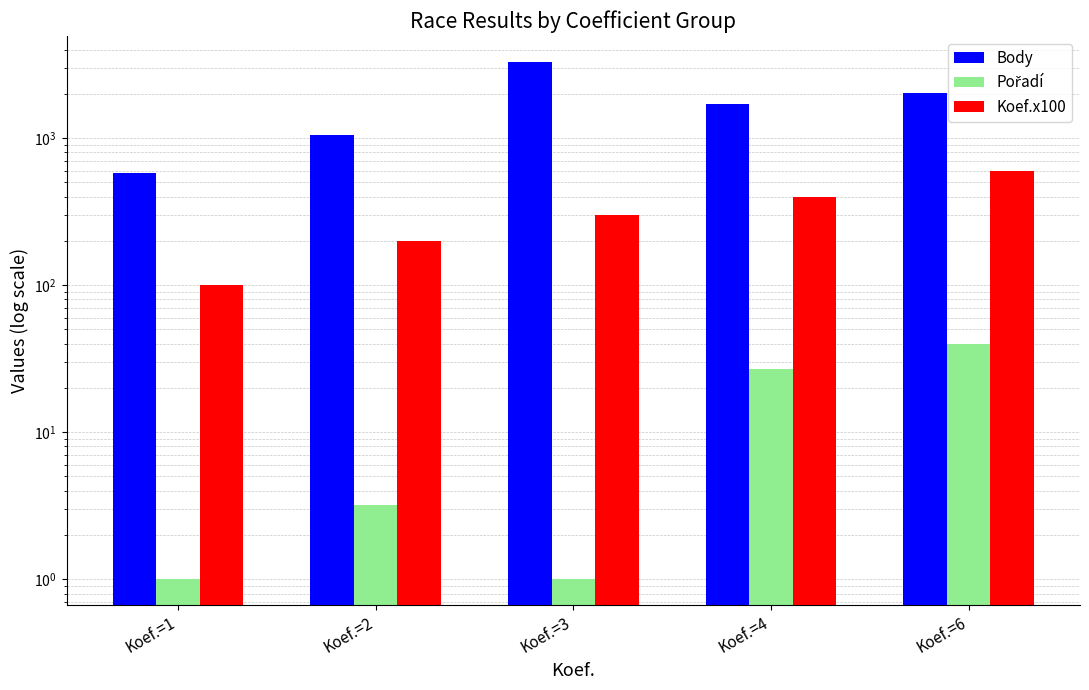

The Koef.x100 series shows 100.0 at Koef.=1. True or false?

True